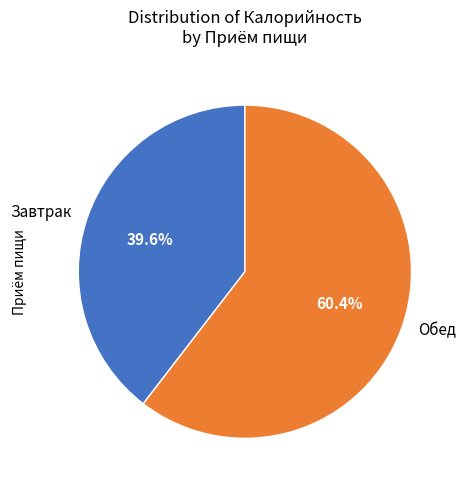

Is Обед the majority of the pie?

Yes